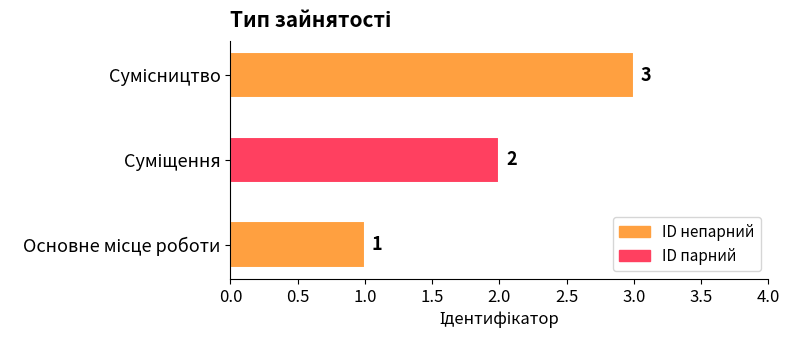

How many series are shown in this chart?

1